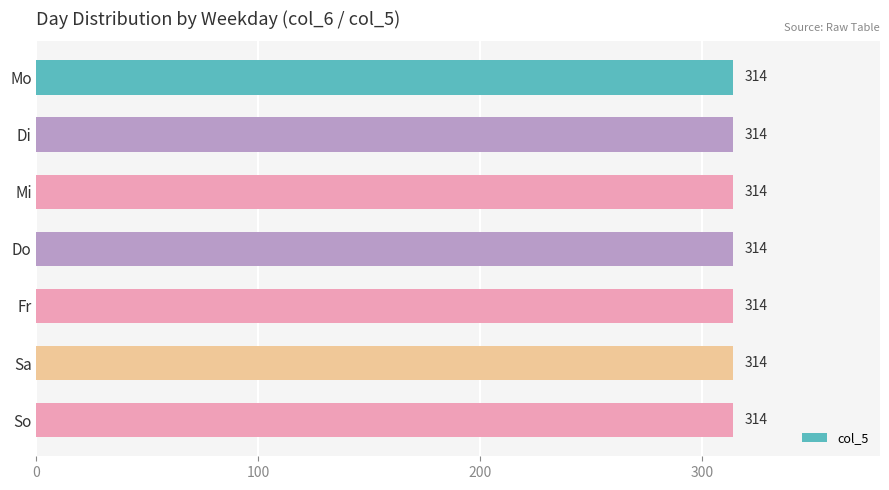

Where is the data nearest to the value 4?

Do